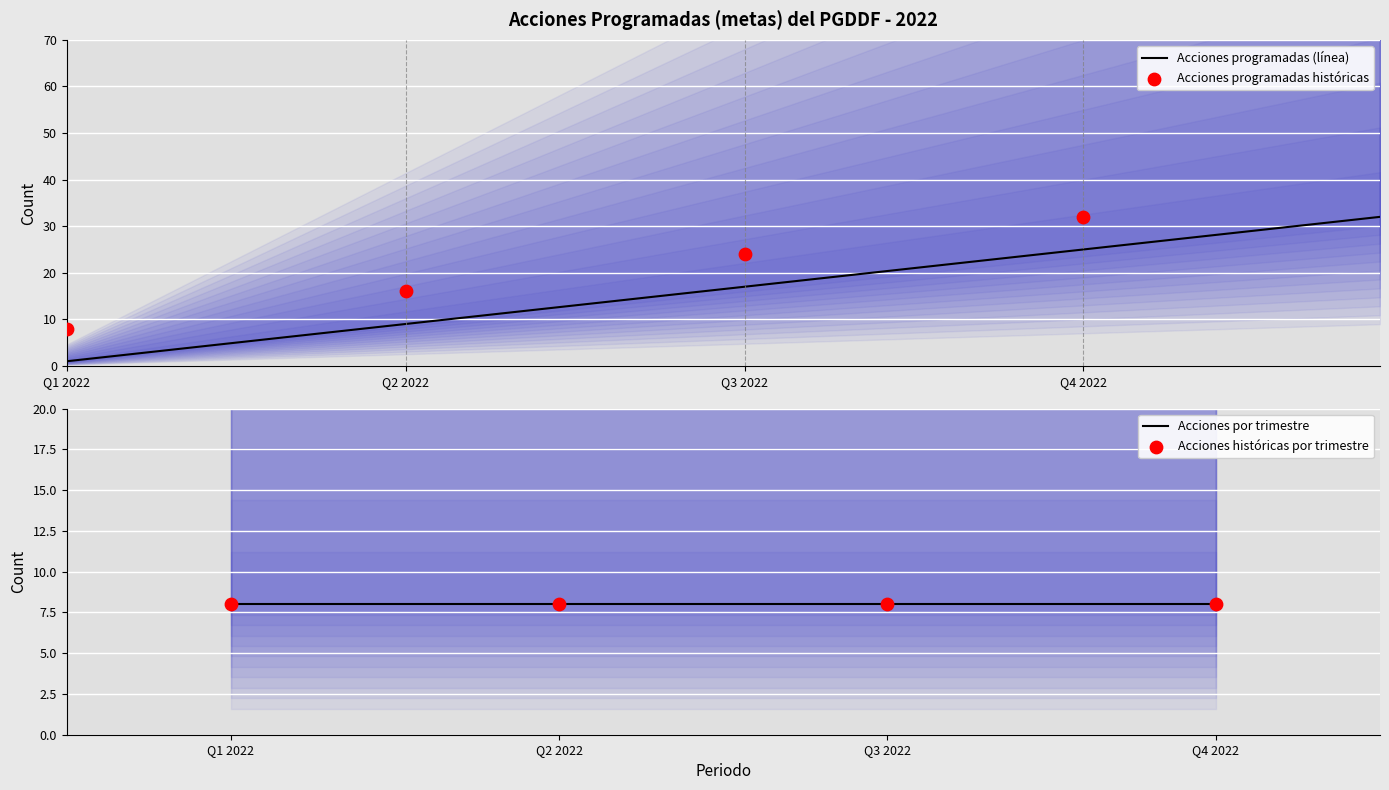

What is the highest value of the Acciones programadas (línea) series?

32